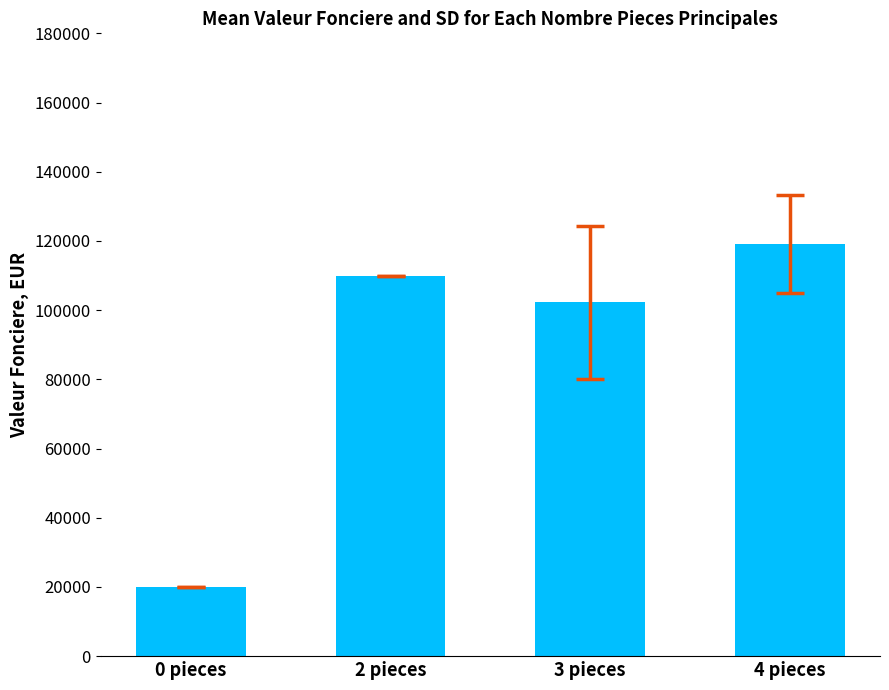

What is the change in value from 2 pieces to 4 pieces?

+9000.0